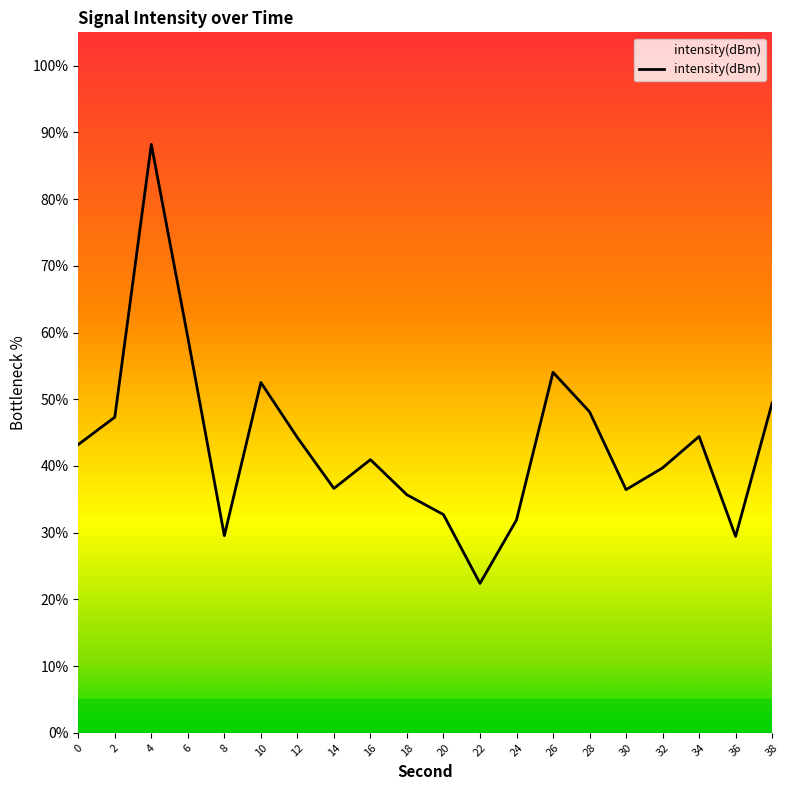

Approximately how many times larger is the value at 32 compared to 30?

1.1